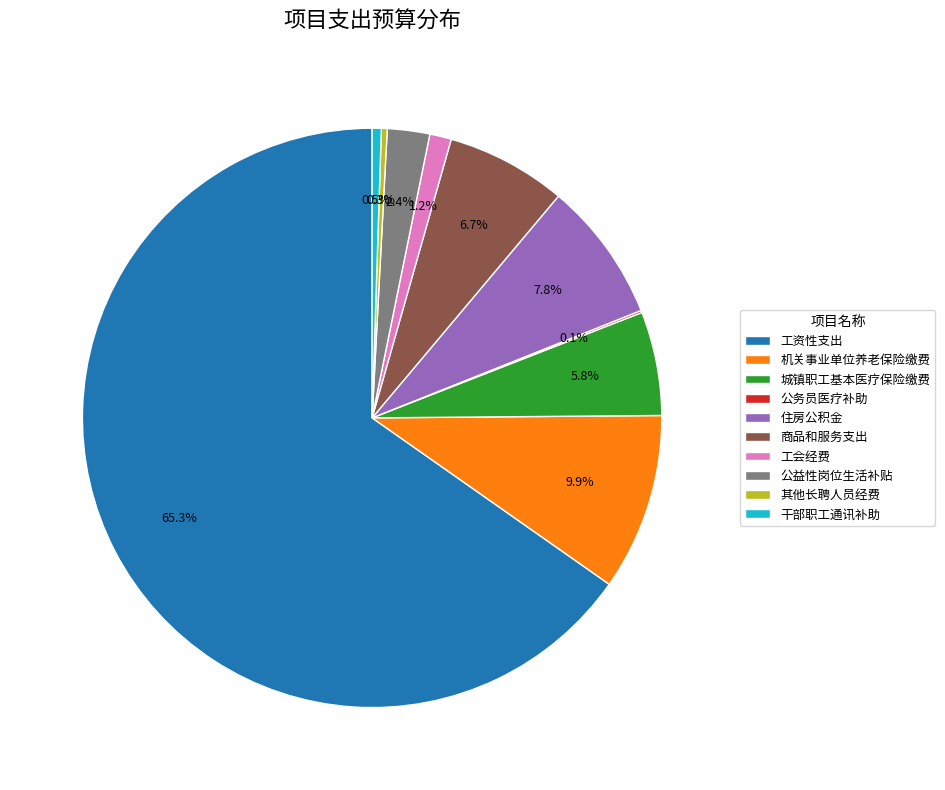

What is the total percentage of 其他长聘人员经费 and 城镇职工基本医疗保险缴费?

6.1%